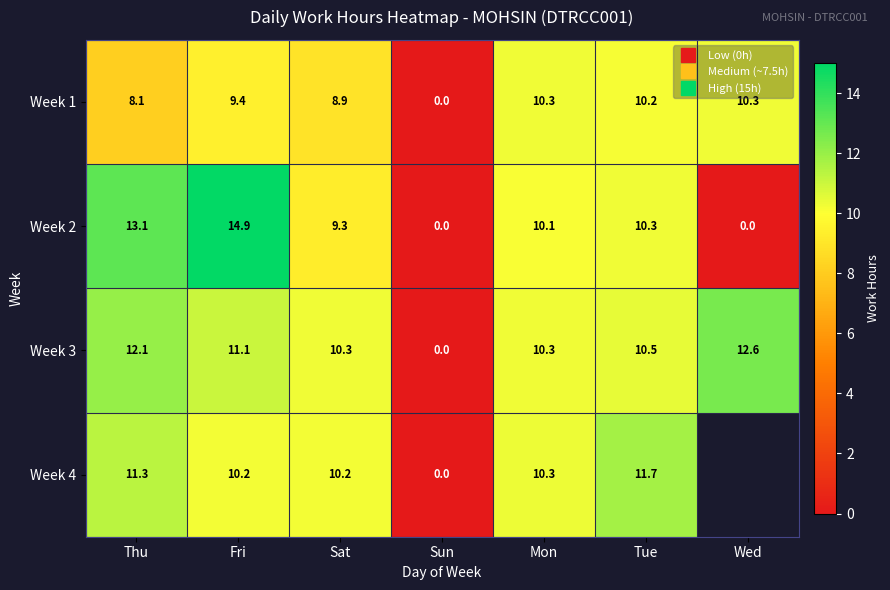

At which category is the sum across all series the highest?

Fri